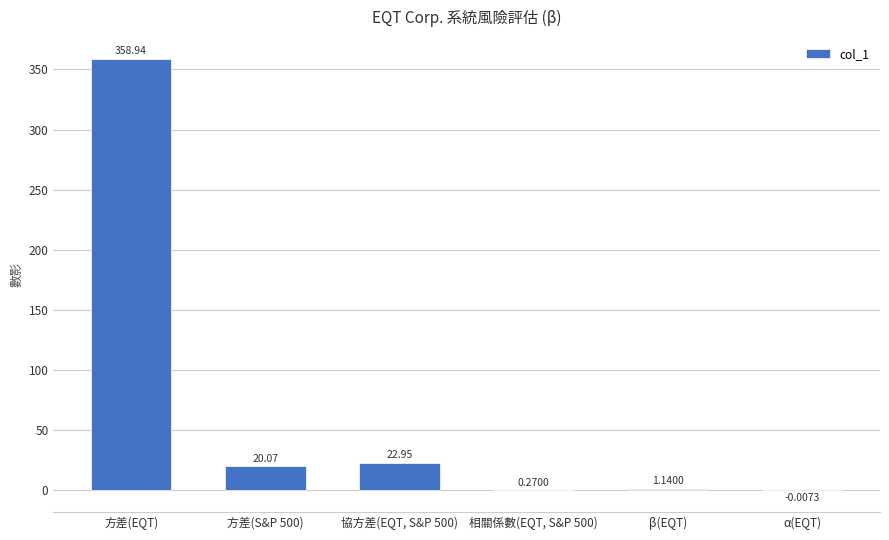

Are the bars horizontal?

No